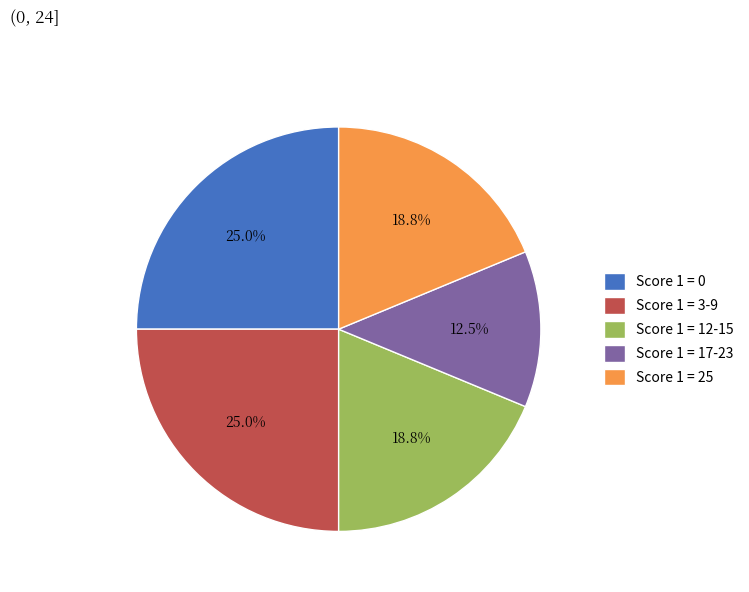

How many segments does this pie chart have?

5